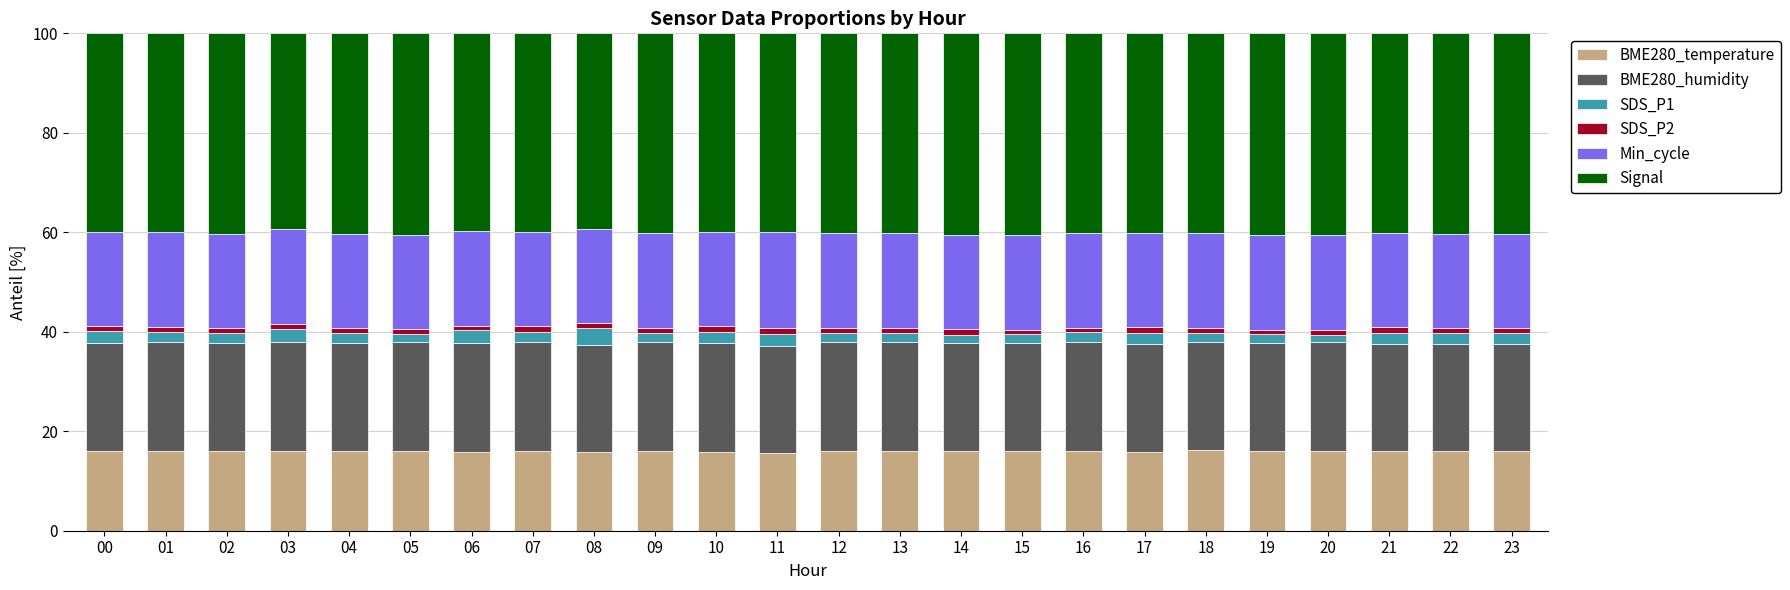

What is the highest value of the BME280_temperature series?

16.1